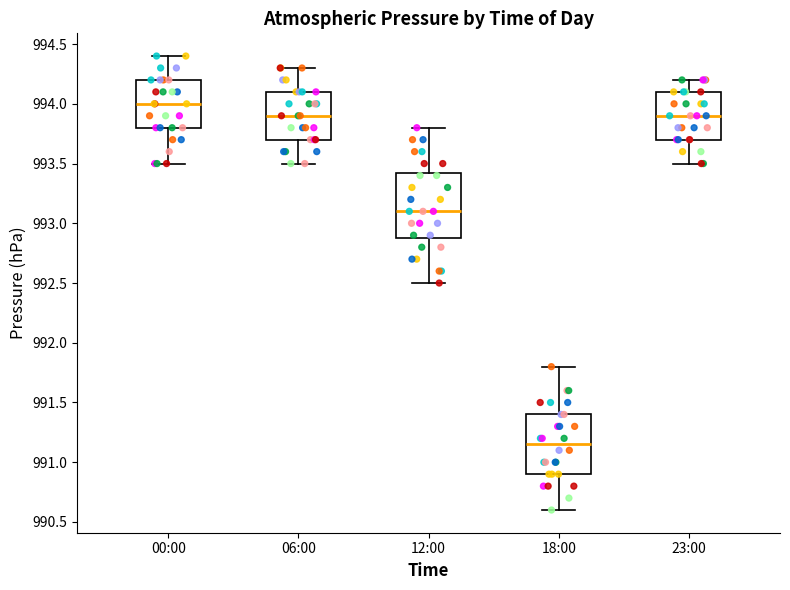

Reading left to right, read every box against the y-axis: the position of its median line, the range the box covers, and the ends of its whiskers. The values are not printed on the chart, so give them approximately, as read against the axis.

00:00: median 994.00, box 993.80 to 994.20, whiskers 993.50 to 994.40
06:00: median 993.90, box 993.70 to 994.10, whiskers 993.50 to 994.30
12:00: median 993.10, box 992.90 to 993.45, whiskers 992.50 to 993.80
18:00: median 991.15, box 990.90 to 991.40, whiskers 990.60 to 991.80
23:00: median 993.90, box 993.70 to 994.10, whiskers 993.50 to 994.20